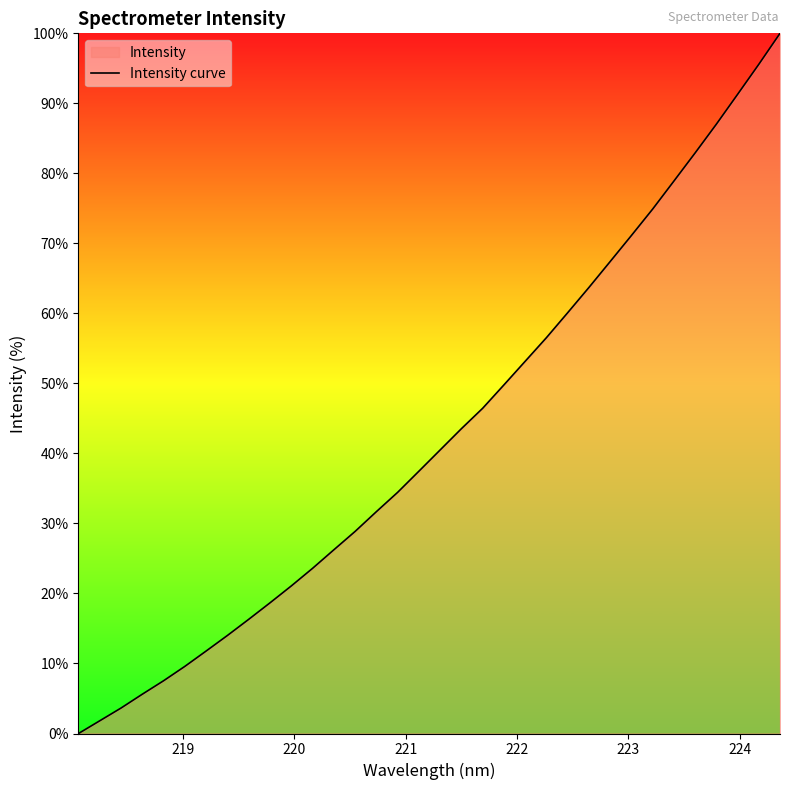

How many data points are less than 40?

17